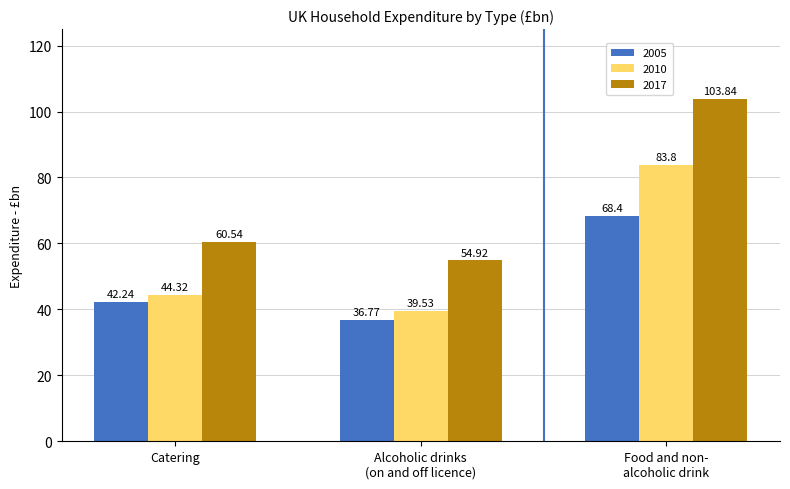

Which series has the largest total across all categories?

2017